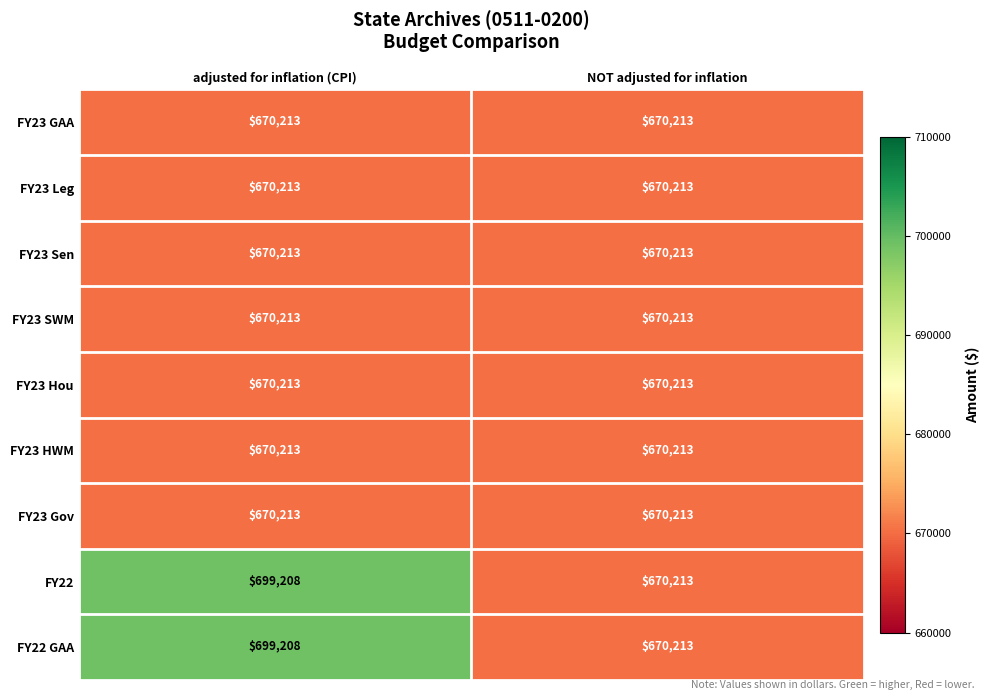

Count the number of data series in this chart.

9